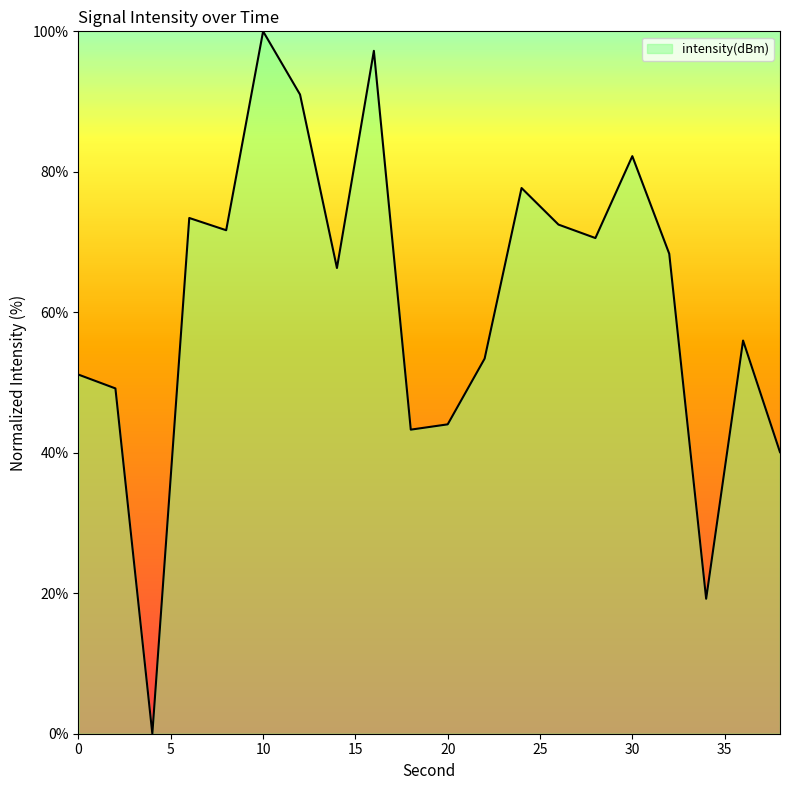

What is the maximum value shown in the chart?

100.0